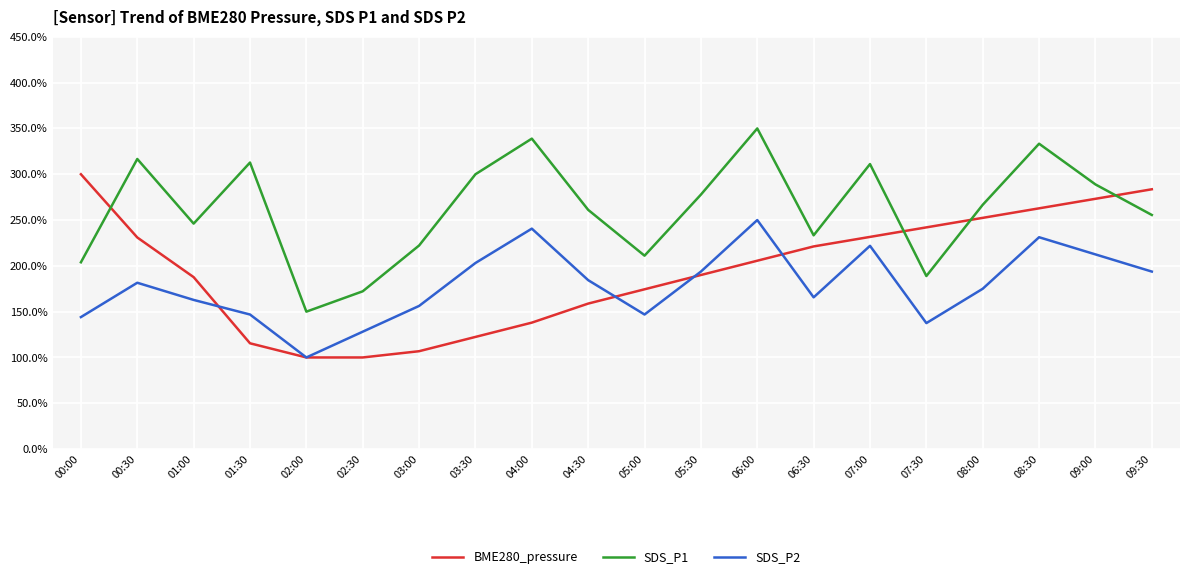

Between 06:00 and 08:00, which series saw the biggest shift?

SDS_P1